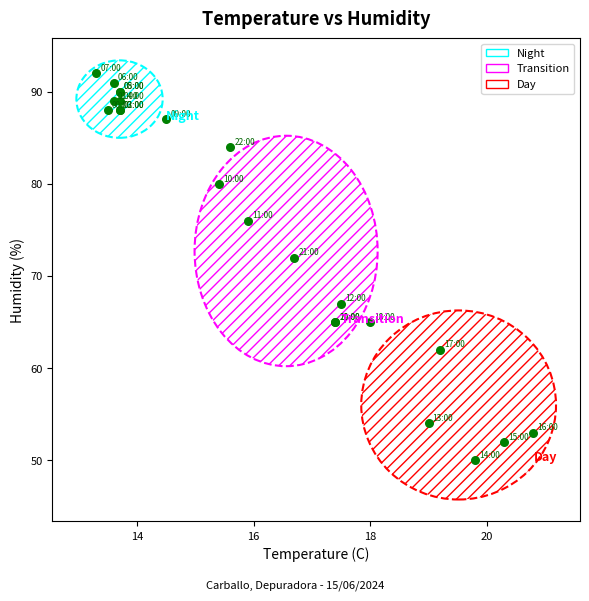

What Y value in the scatter plot is closest to 71?

72